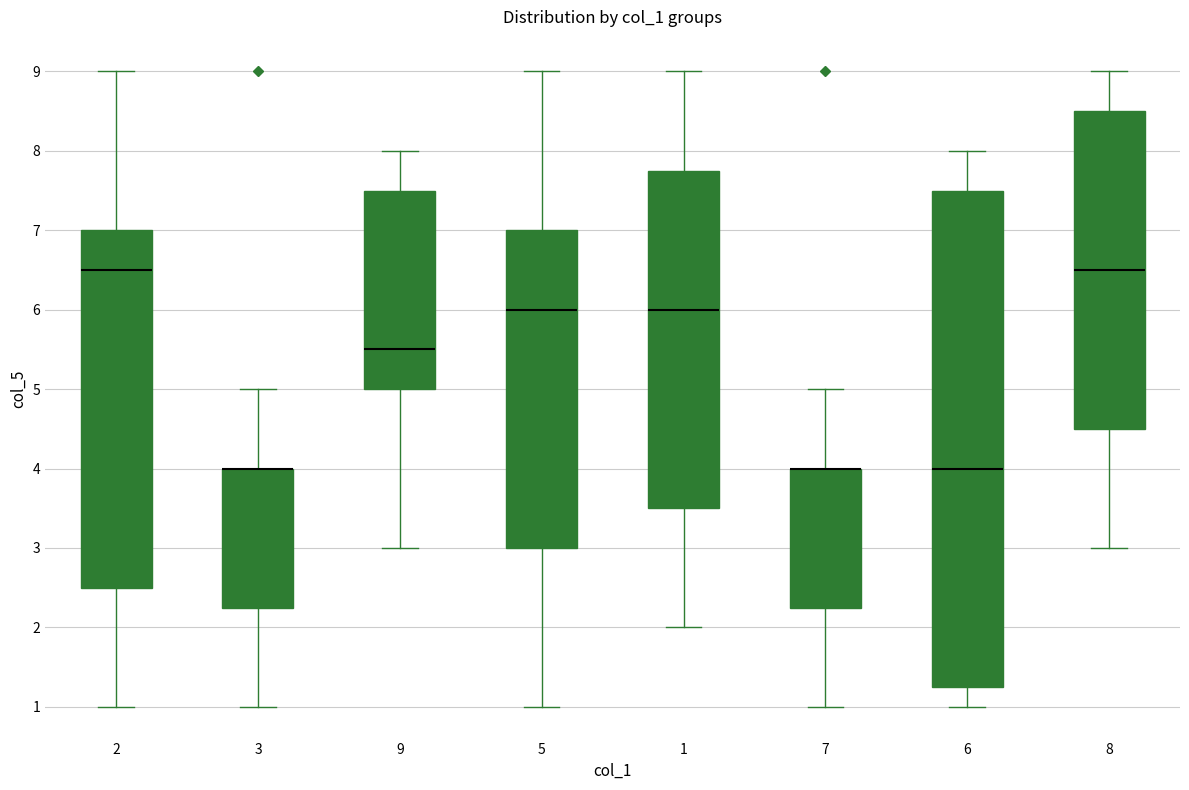

Reading left to right, transcribe this box plot: for each box, give where its median line is, the range the box spans, and where its two whiskers end, as read against the y-axis. The values are not printed on the chart, so give them approximately, as read against the axis.

2: median 6.5, box 2.5 to 7.0, whiskers 1.0 to 9.0
3: median 4.0 (drawn on the box's upper edge), box 2.3 to 4.0, whiskers 1.0 to 5.0
9: median 5.5, box 5.0 to 7.5, whiskers 3.0 to 8.0
5: median 6.0, box 3.0 to 7.0, whiskers 1.0 to 9.0
1: median 6.0, box 3.5 to 7.8, whiskers 2.0 to 9.0
7: median 4.0 (drawn on the box's upper edge), box 2.3 to 4.0, whiskers 1.0 to 5.0
6: median 4.0, box 1.3 to 7.5, whiskers 1.0 to 8.0
8: median 6.5, box 4.5 to 8.5, whiskers 3.0 to 9.0